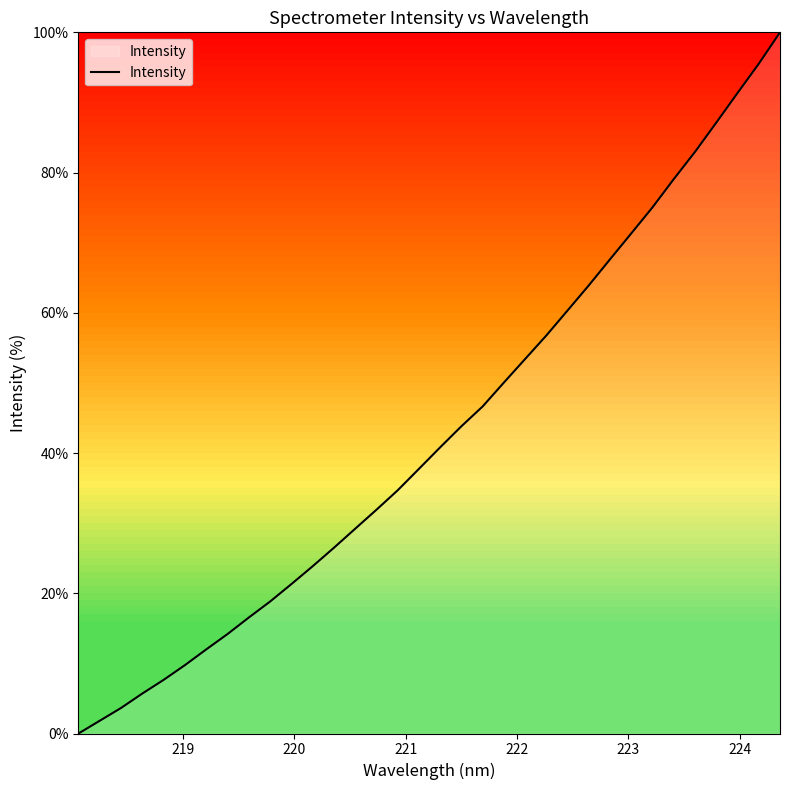

What is the maximum value shown in the chart?

100.0